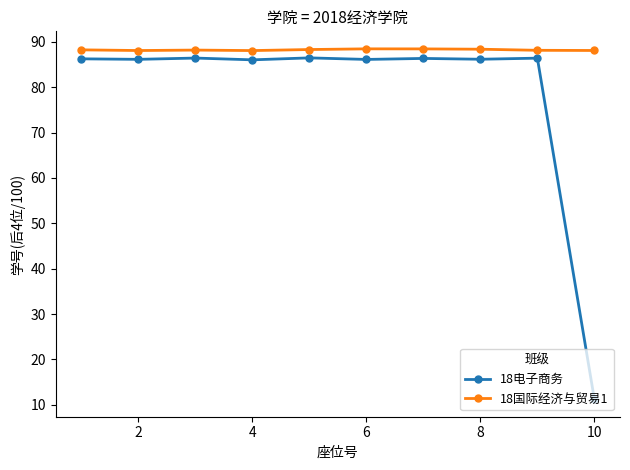

True or false: 18国际经济与贸易1 and 18电子商务 cross at least once.

False